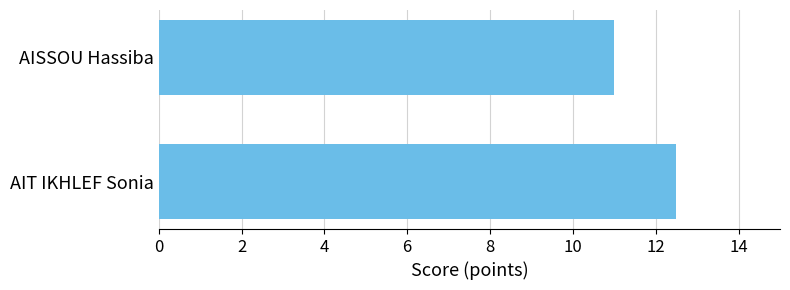

Rank the categories by value from highest to lowest.

AIT IKHLEF Sonia, AISSOU Hassiba